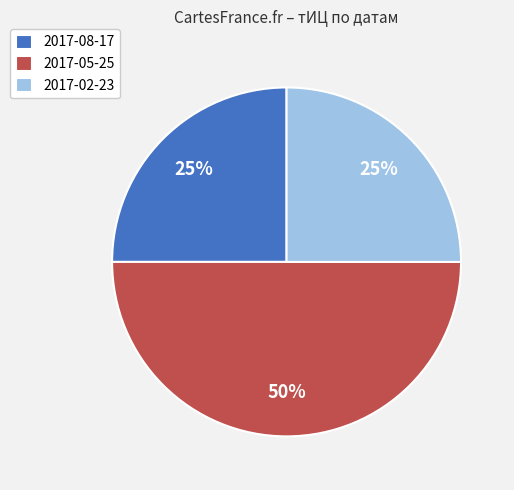

Does 2017-02-23 account for over 50% of the chart?

No